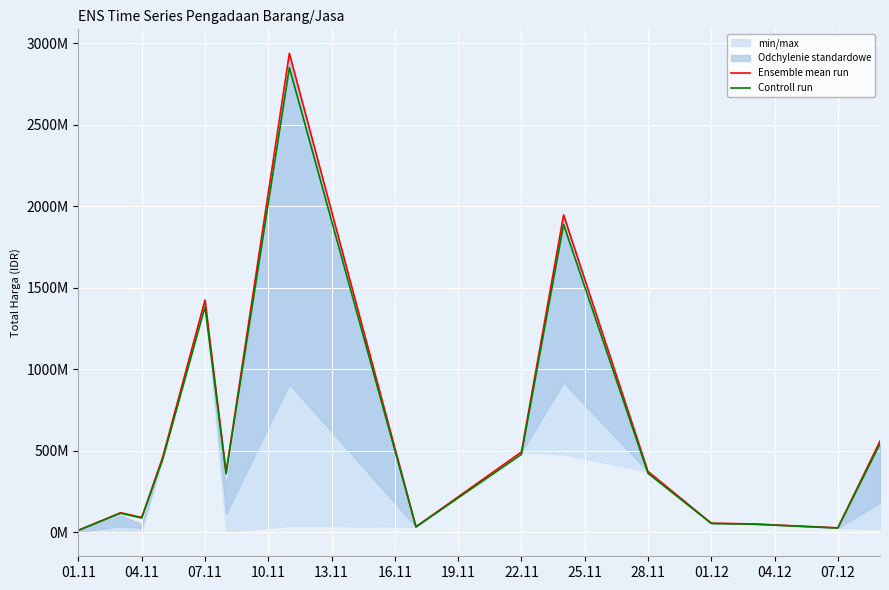

What is the difference between the highest and lowest values at 22.11?

14790000.0